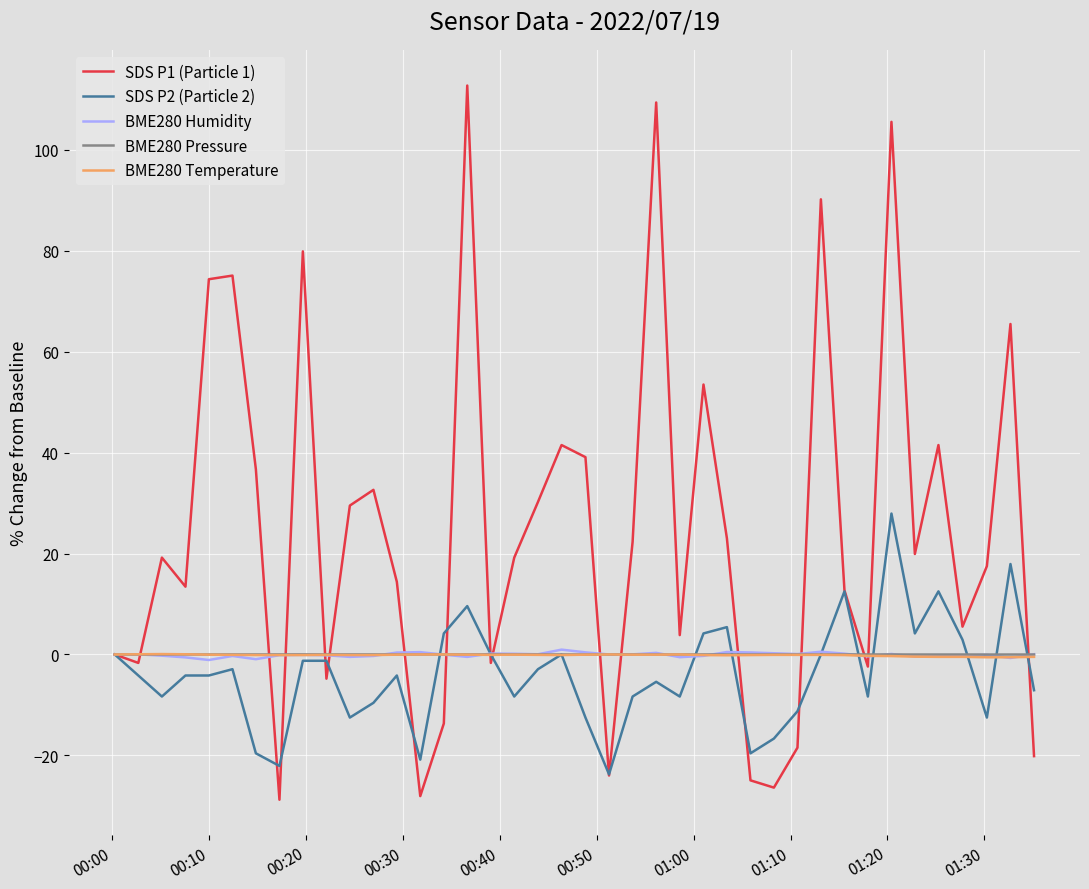

What is the highest value of the SDS P1 (Particle 1) series?

112.7